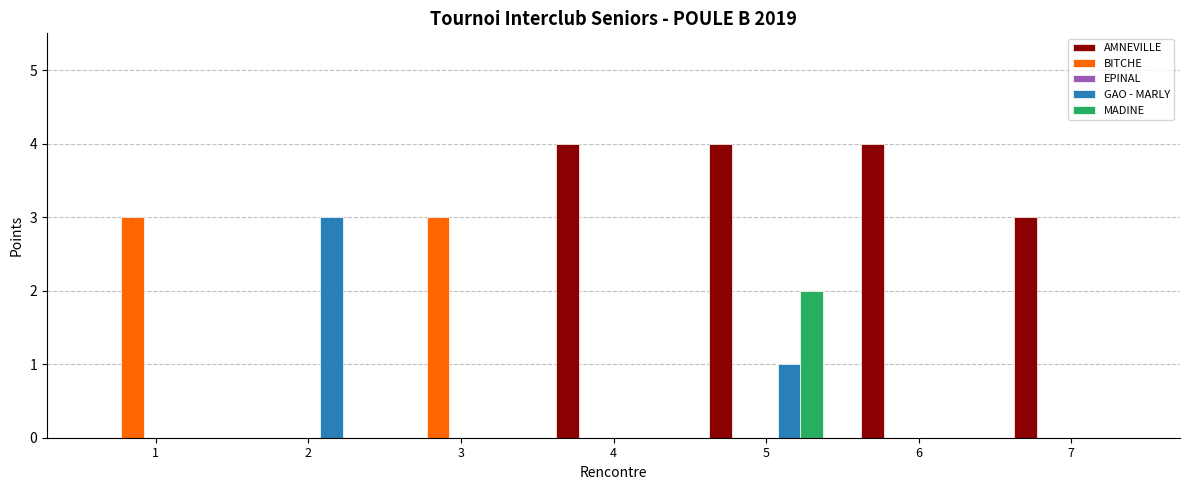

At which label does GAO - MARLY reach its peak?

2